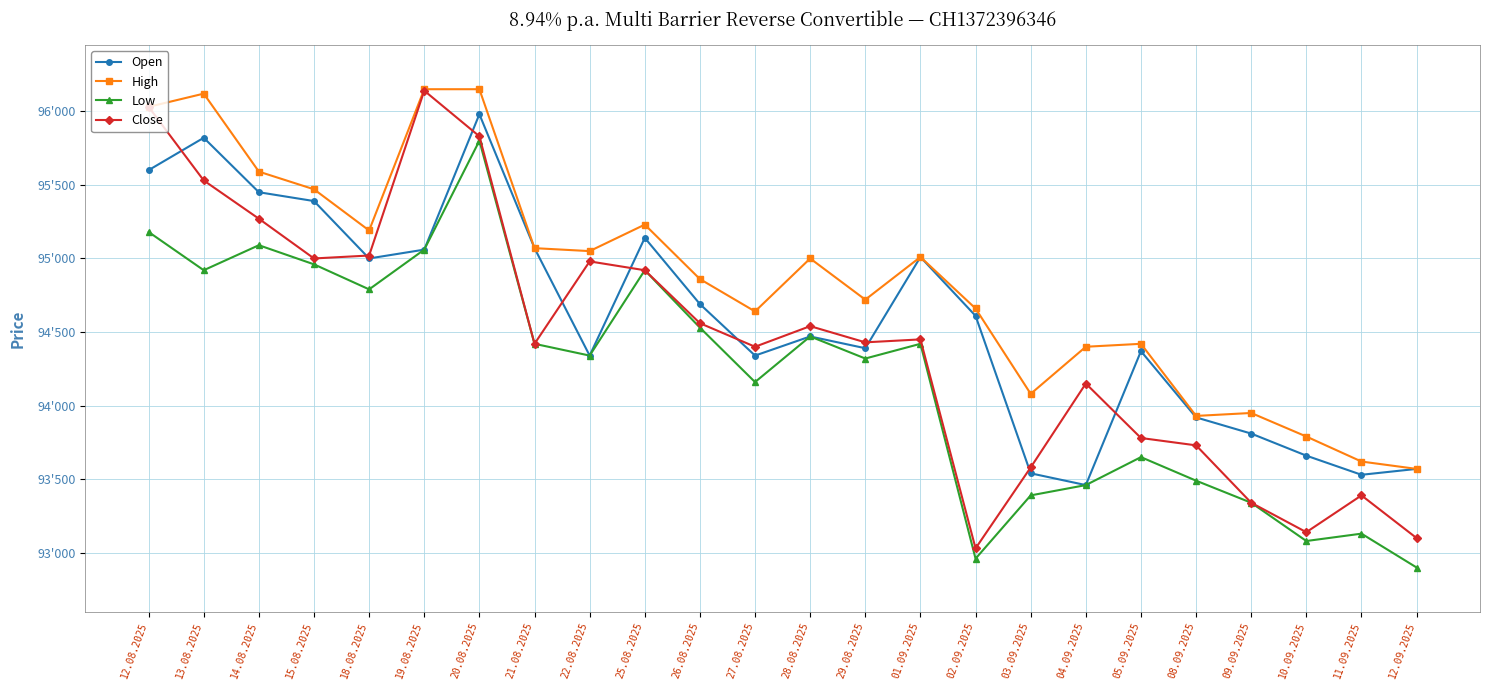

Does the chart have visible grid lines?

Yes